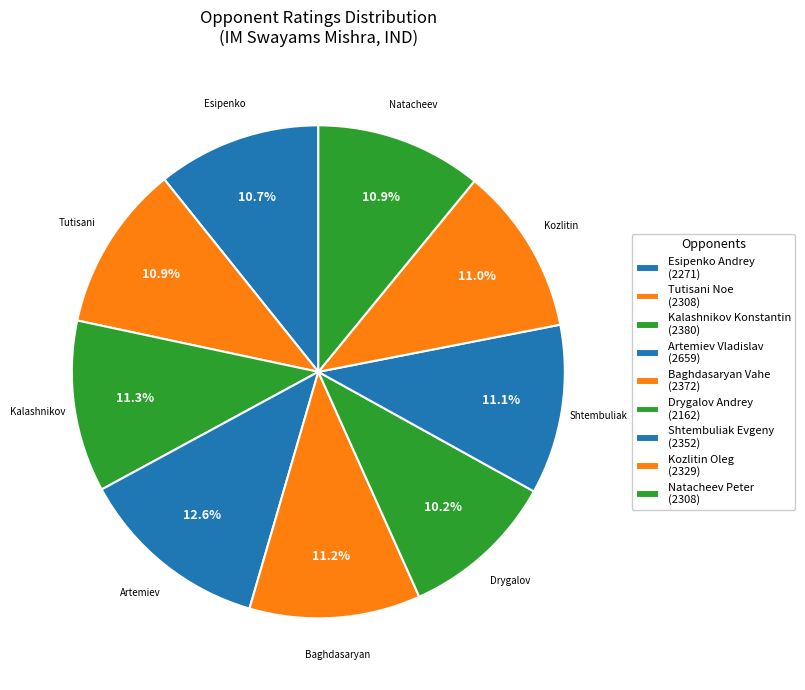

Is the sum of Drygalov Andrey and Tutisani Noe greater than half?

No